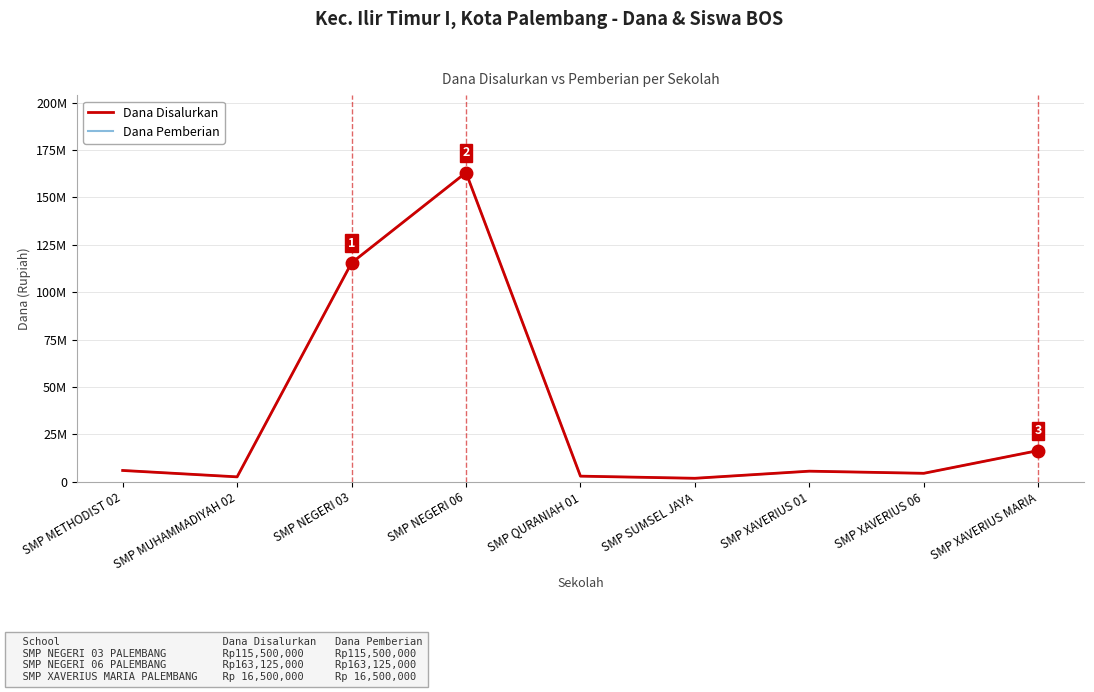

What is the sum of the Dana Pemberian values at SMP METHODIST 02 and SMP NEGERI 06?

169125000